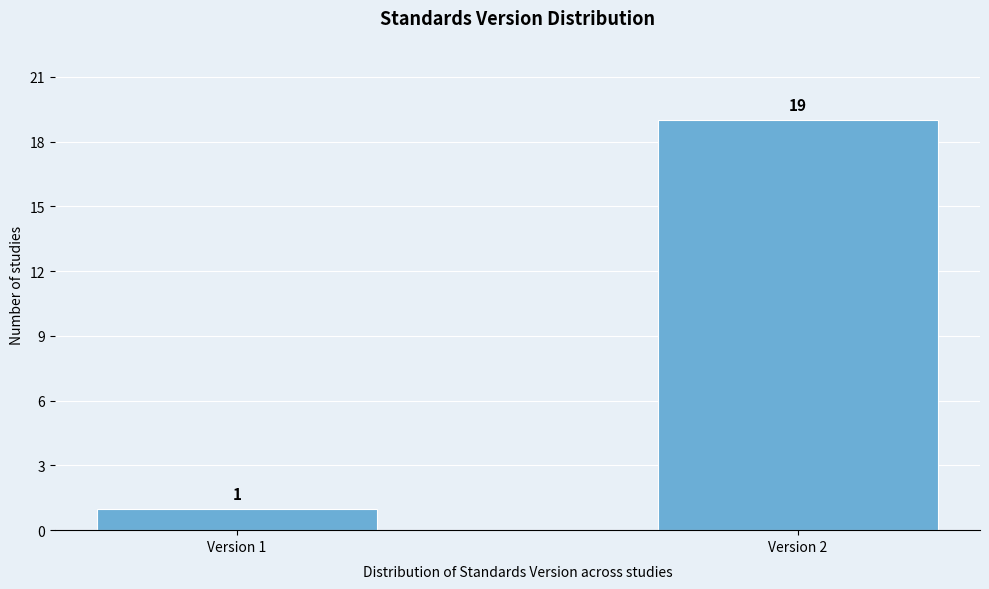

Reading right to left, transcribe all the data shown in this chart.

Version 2=19	Version 1=1